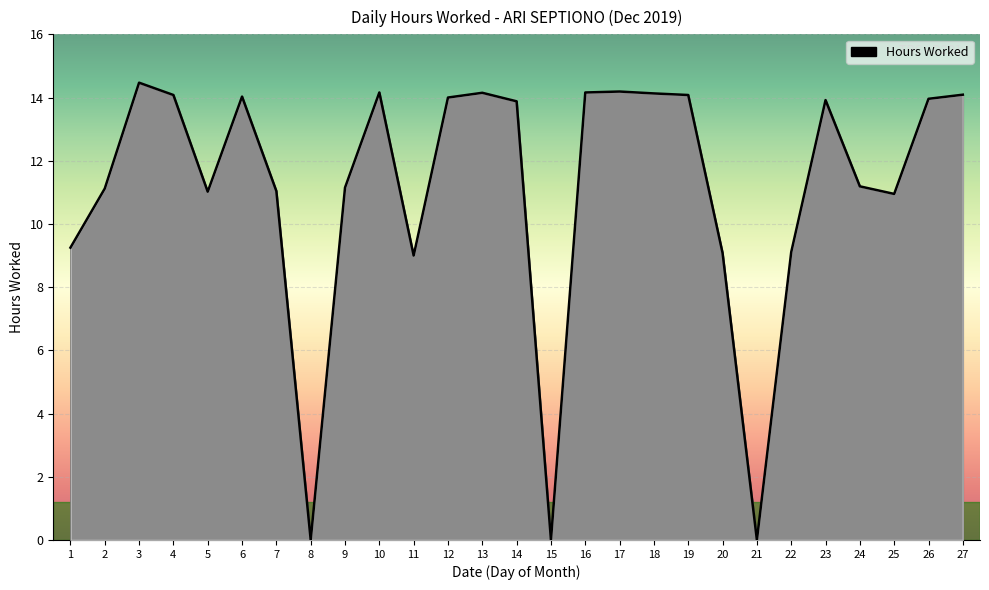

Is it true that the value at 1 is 9.2?

True